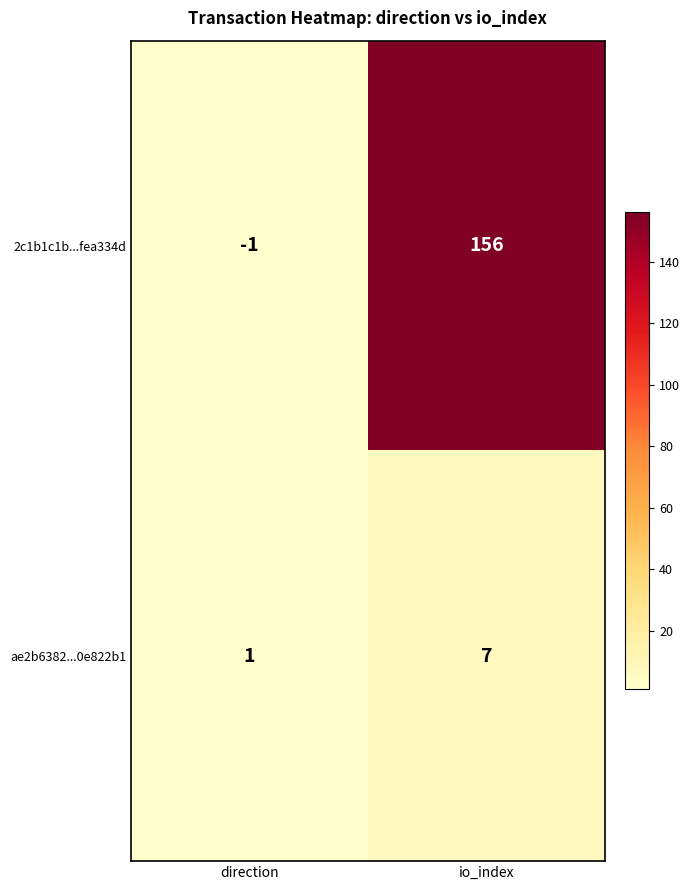

What is the sum of the ae2b6382...0e822b1 values at direction and io_index?

8